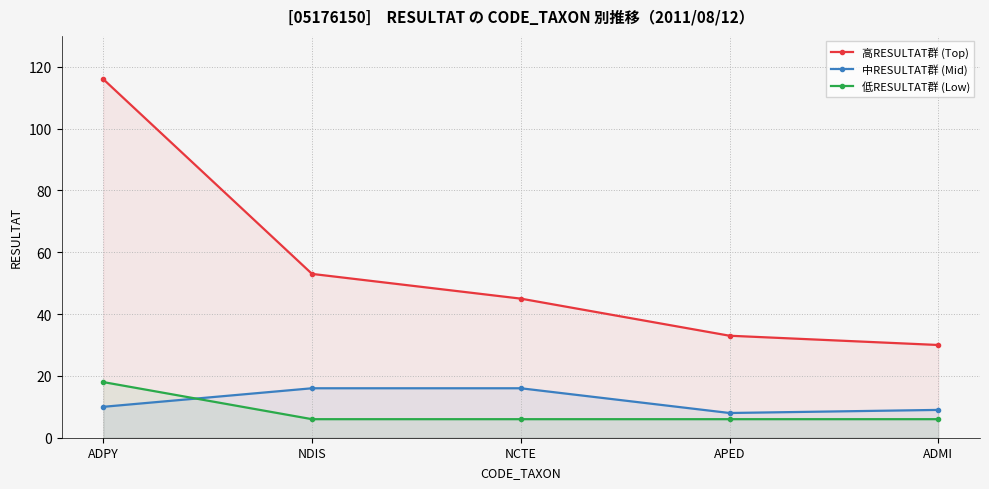

What is the average value of the 中RESULTAT群 (Mid) series?

12